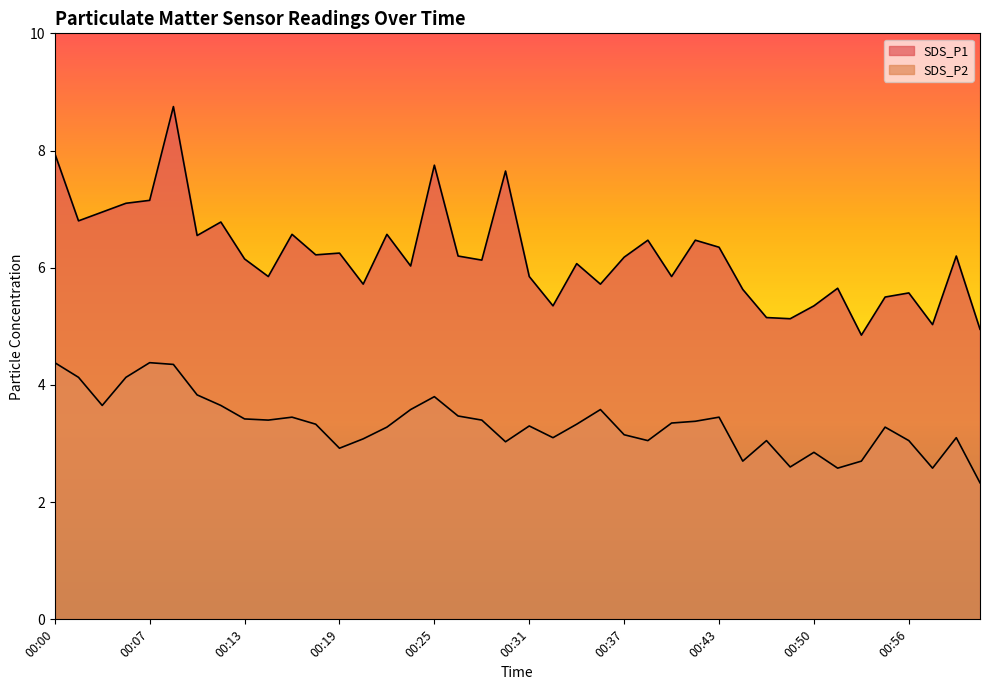

Is the value of SDS_P2 at 00:54 greater than the value of SDS_P1 at 00:40?

No